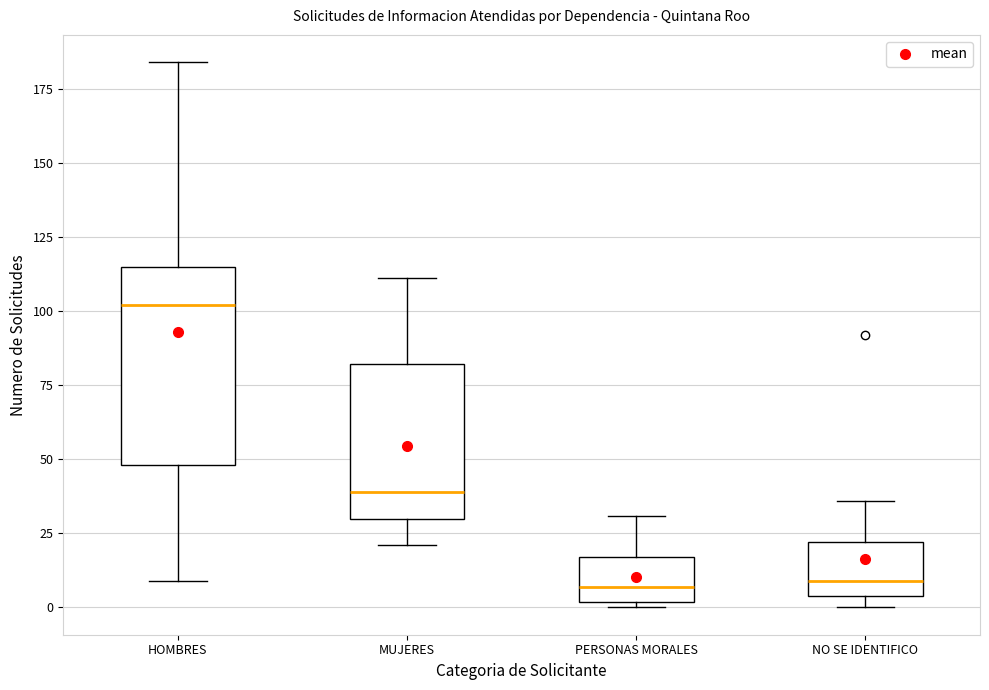

Reading left to right, read every box against the y-axis: the position of its median line, the range the box covers, and the ends of its whiskers. The values are not printed on the chart, so give them approximately, as read against the axis.

HOMBRES: median 100, box 50 to 115, whiskers 10 to 185
MUJERES: median 40, box 30 to 80, whiskers 20 to 110
PERSONAS MORALES: median 5, box 0 to 15, whiskers 0 (just below the box's lower edge) to 30
NO SE IDENTIFICO: median 10, box 5 to 20, whiskers 0 to 35